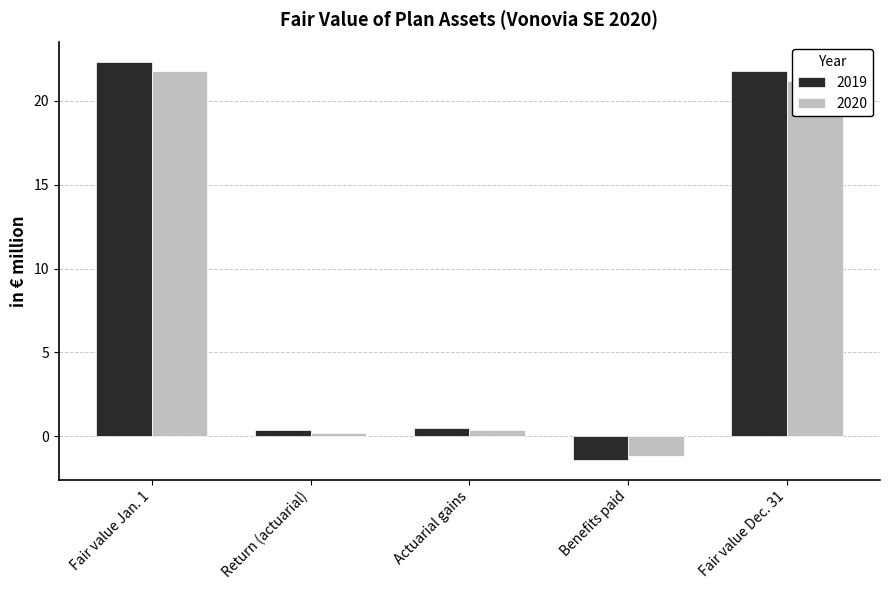

Which series has the largest total across all categories?

2019